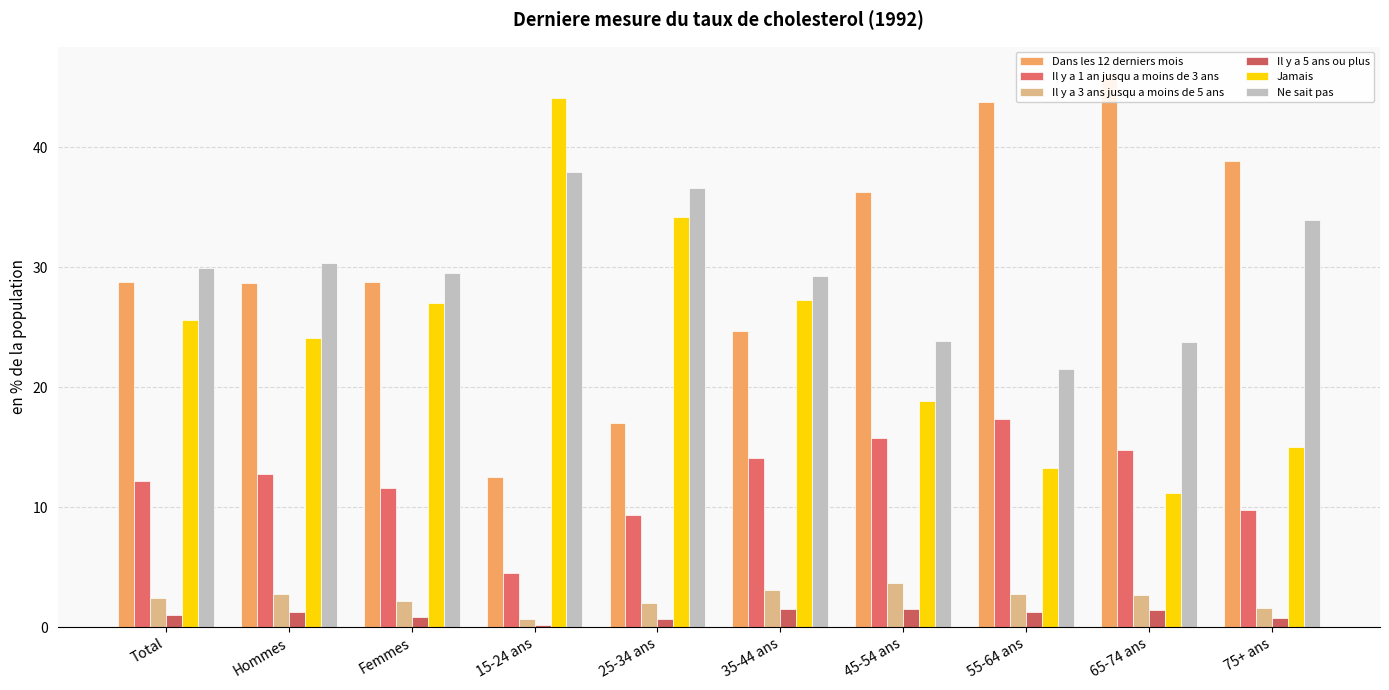

At which category does the chart reach its peak across all series?

65-74 ans